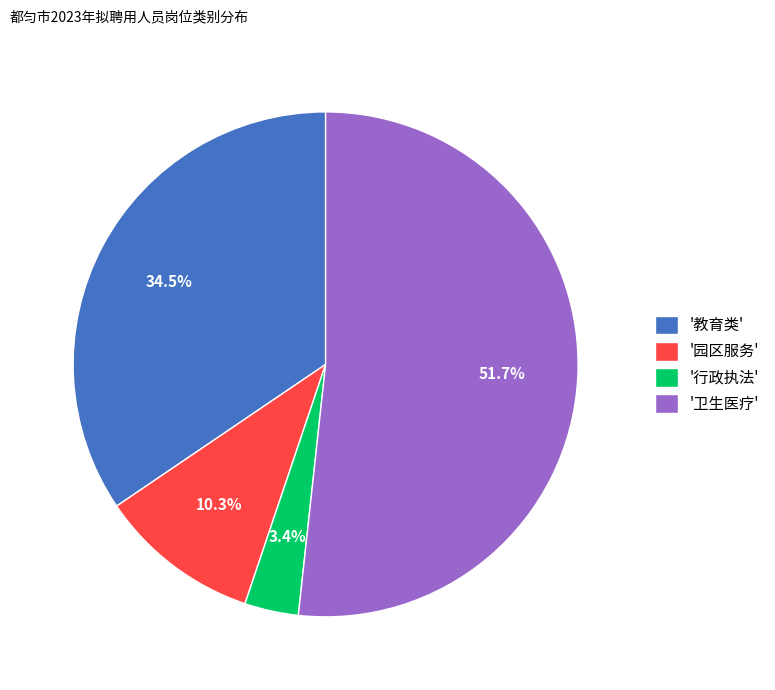

Which category has the smallest portion of the pie?

'行政执法'